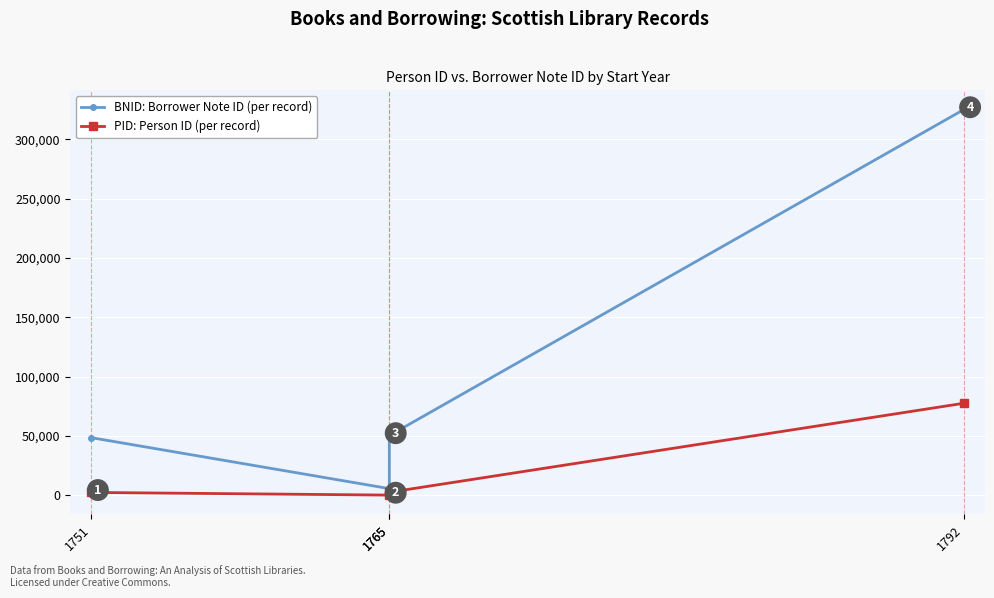

What are all the series names shown in the legend?

BNID: Borrower Note ID (per record), PID: Person ID (per record)